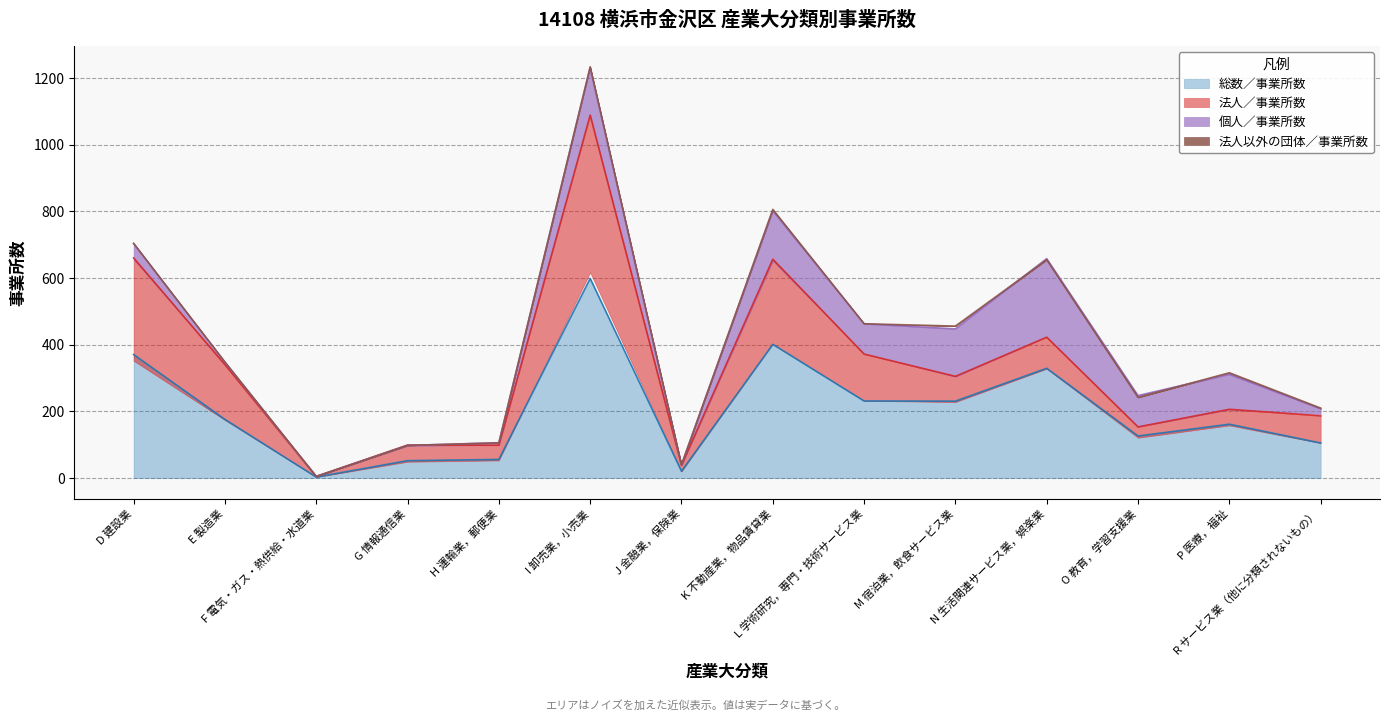

Which series has the largest total across all categories?

総数／事業所数